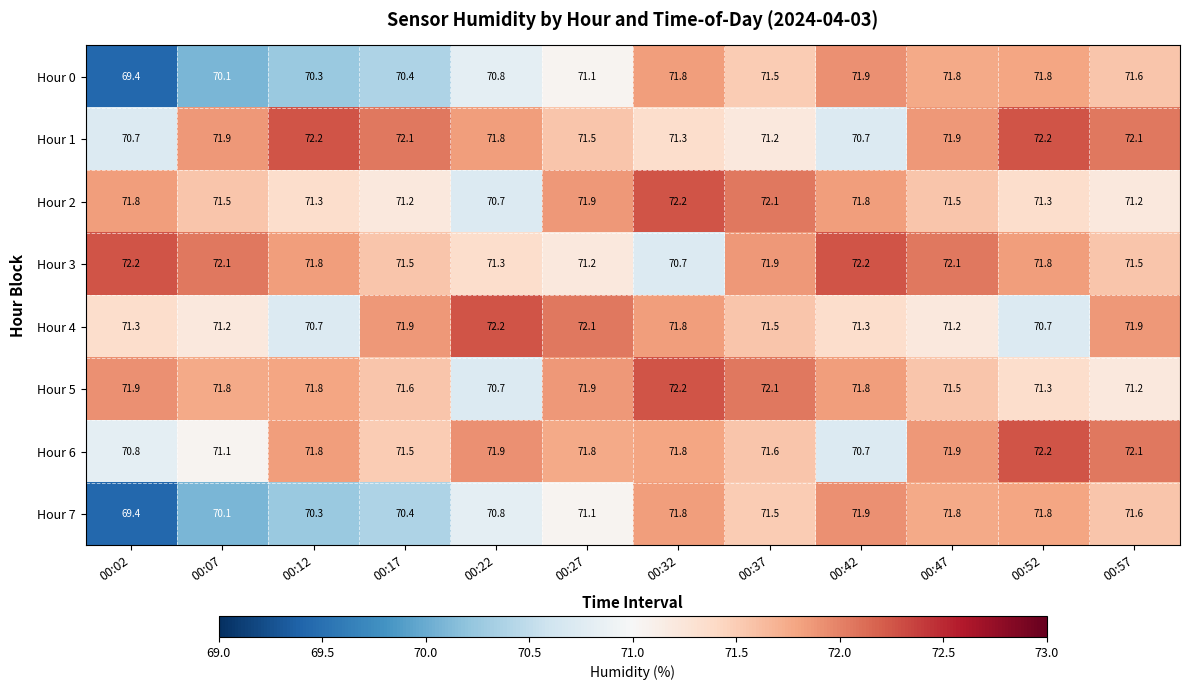

Which series has the largest total across all categories?

Hour 3